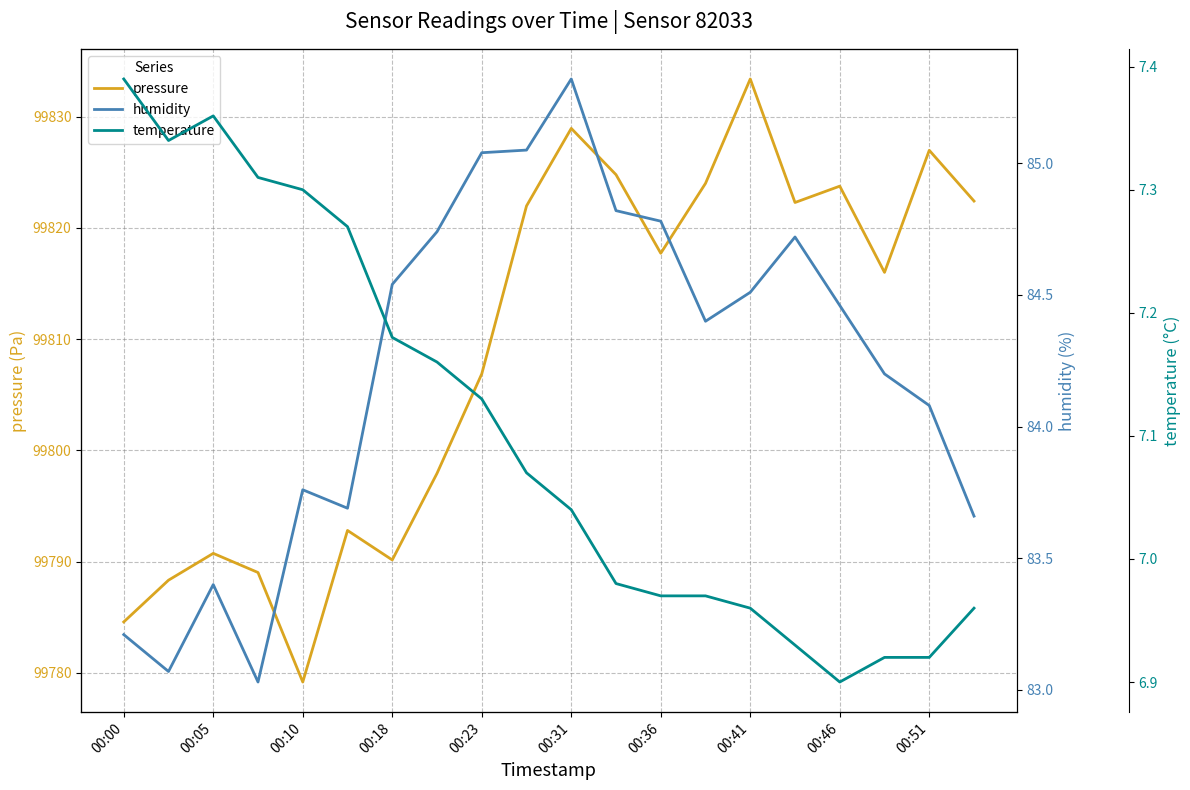

At which label is pressure closest to 99806?

00:23